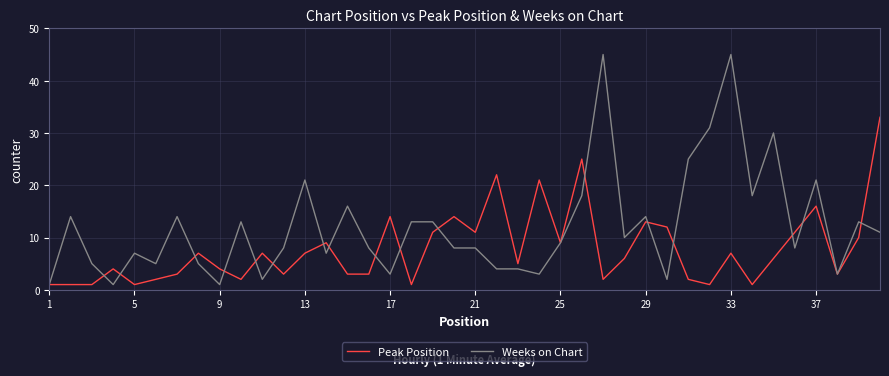

Rank the series by their maximum value, from highest to lowest.

Weeks on Chart, Peak Position